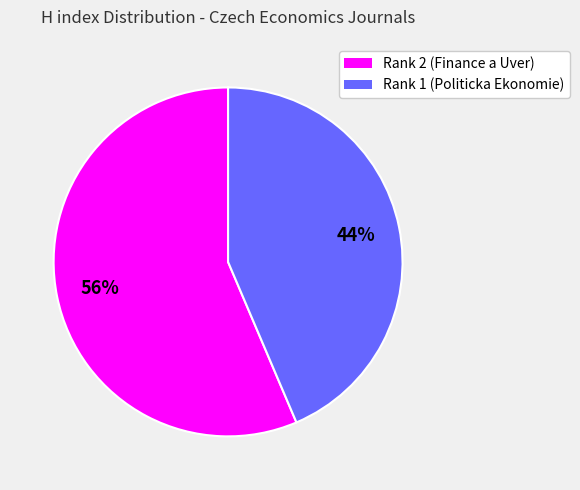

To the nearest percent, what is the average slice percentage?

50%